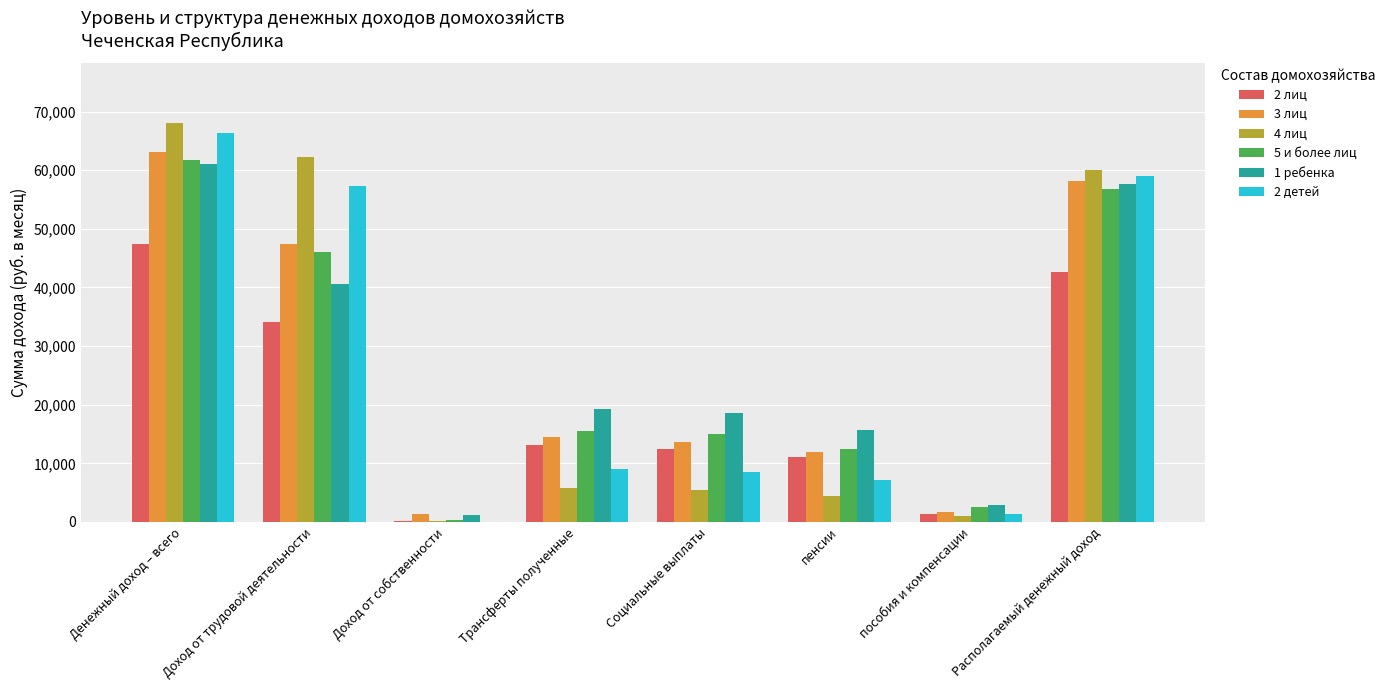

True or false: 1 ребенка has a value of 18532.2 at Социальные выплаты.

True